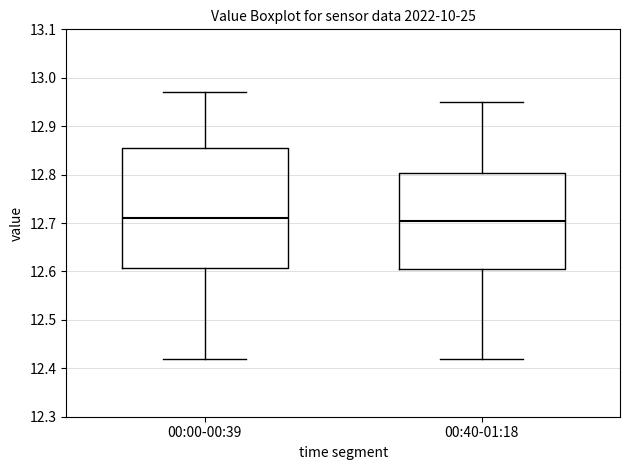

Reading left to right, transcribe this box plot: for each box, give where its median line is, the range the box spans, and where its two whiskers end, as read against the y-axis. The values are not printed on the chart, so give them approximately, as read against the axis.

00:00-00:39: median 12.71, box 12.61 to 12.86, whiskers 12.42 to 12.97
00:40-01:18: median 12.71, box 12.61 to 12.80, whiskers 12.42 to 12.95